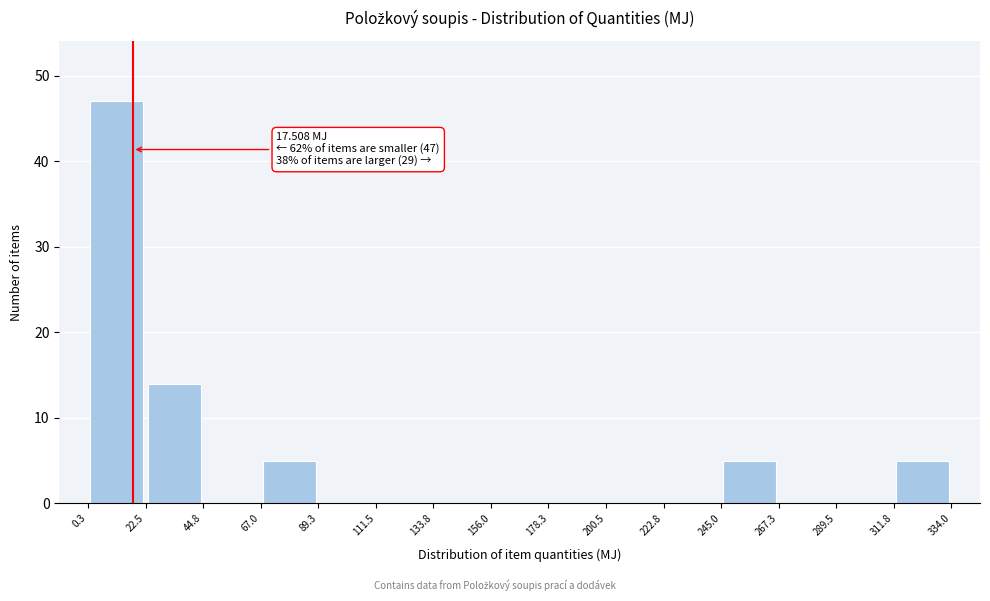

Over which range of the x-axis is the bar tallest?

0.3 to 22.5